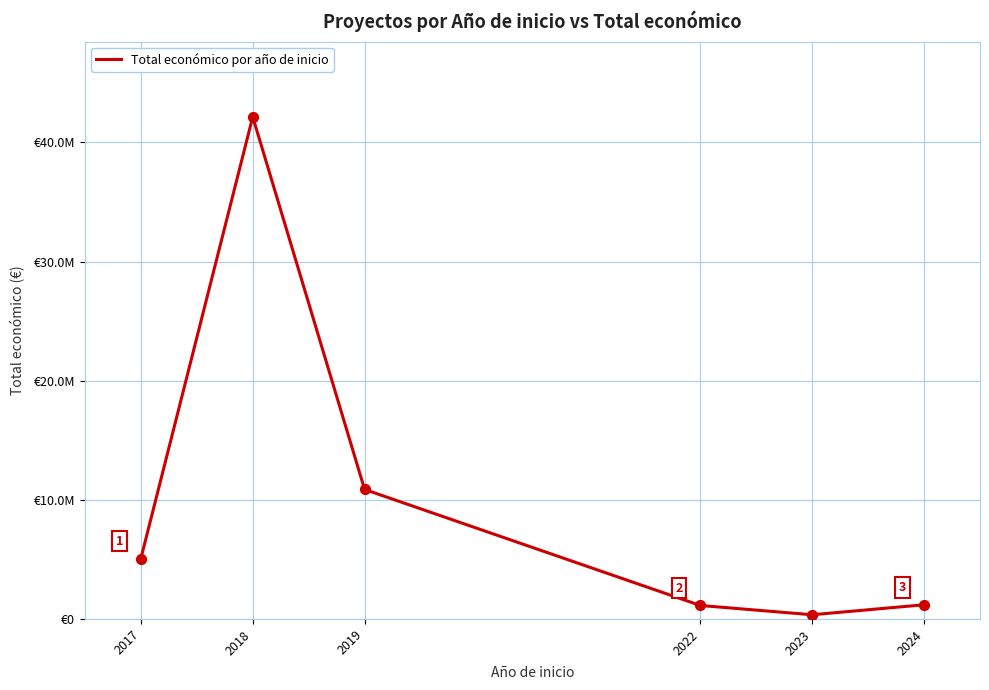

Is this an area chart (filled region under the line)?

No